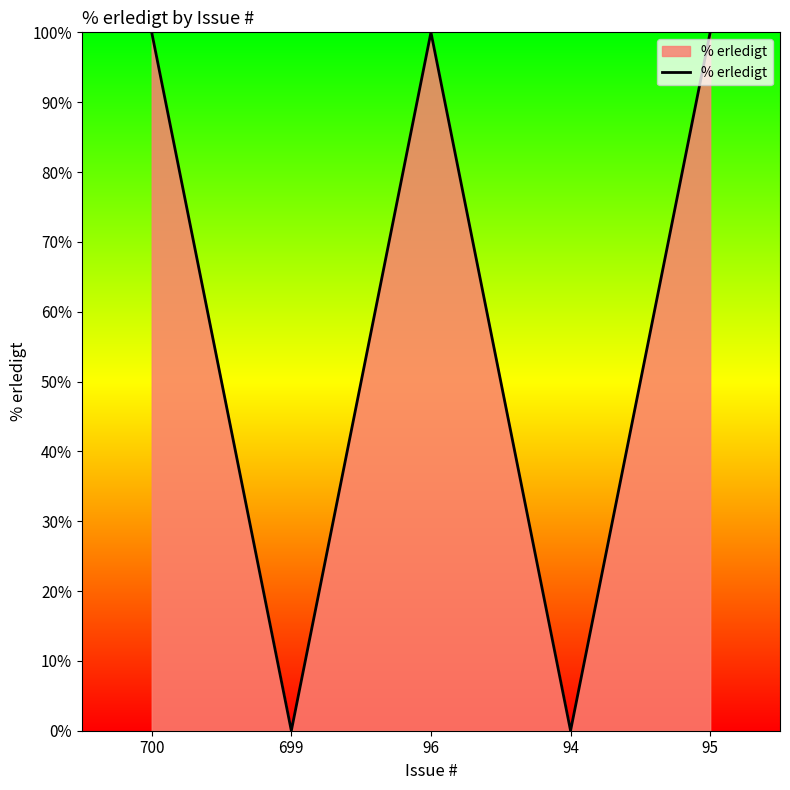

Reading left to right, list all the values displayed in this chart.

100	0	100	0	100